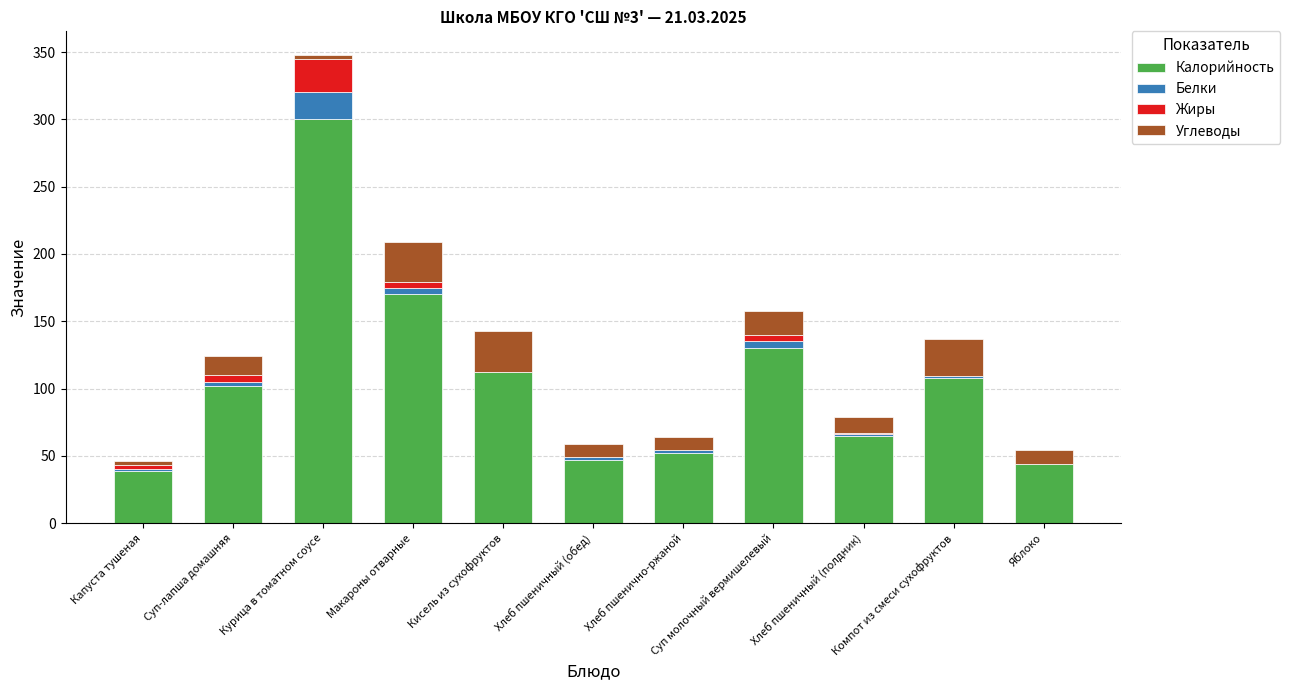

Are the bars horizontal?

No